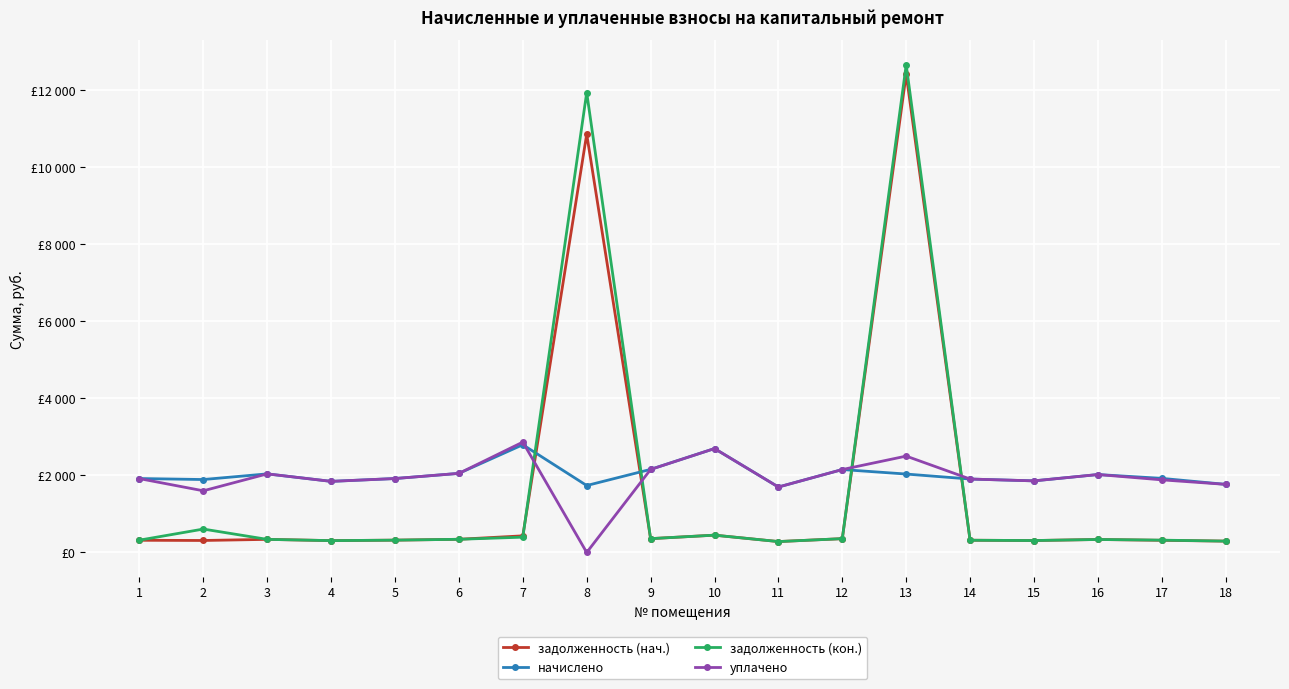

Is the value of начислено at 7 greater than the value of задолженность (кон.) at 13?

No